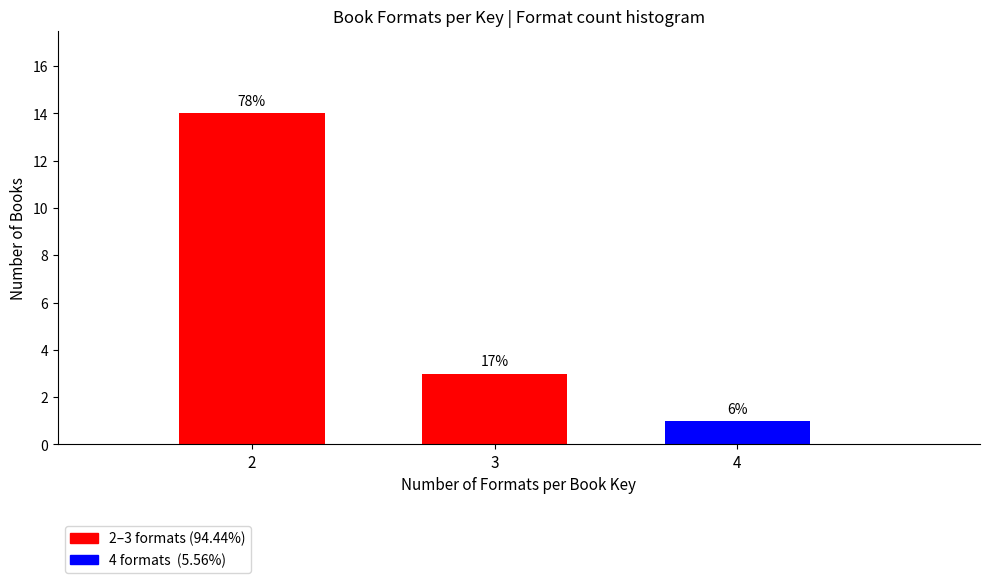

How many bars are there in total?

3